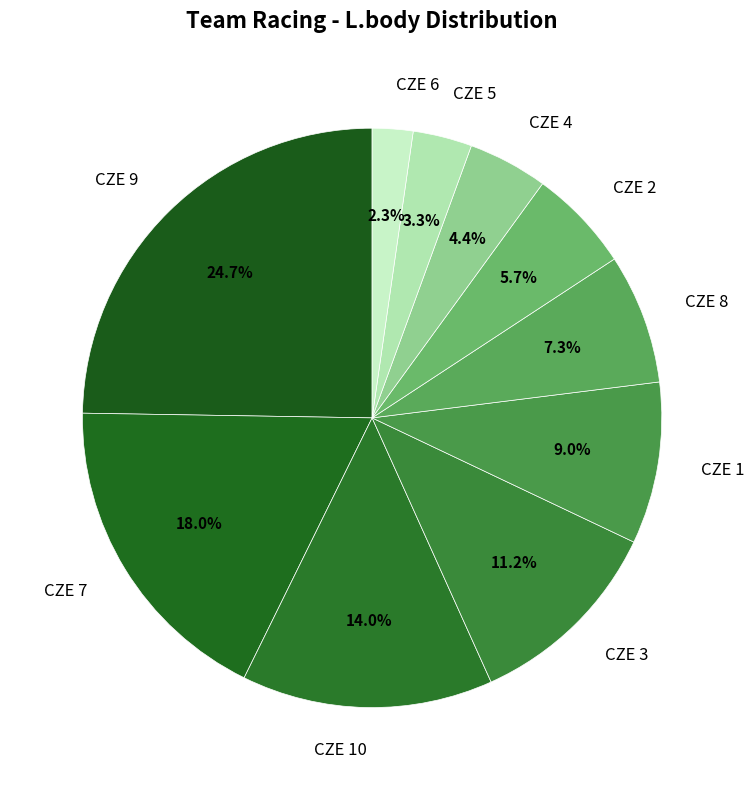

Does CZE 6 represent more than half of the total?

No